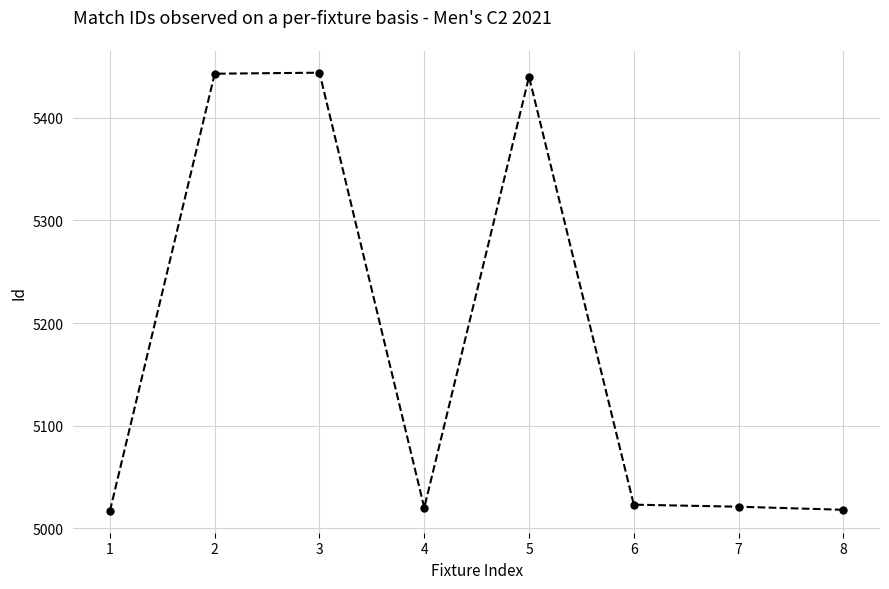

Count the number of categories in the chart.

8